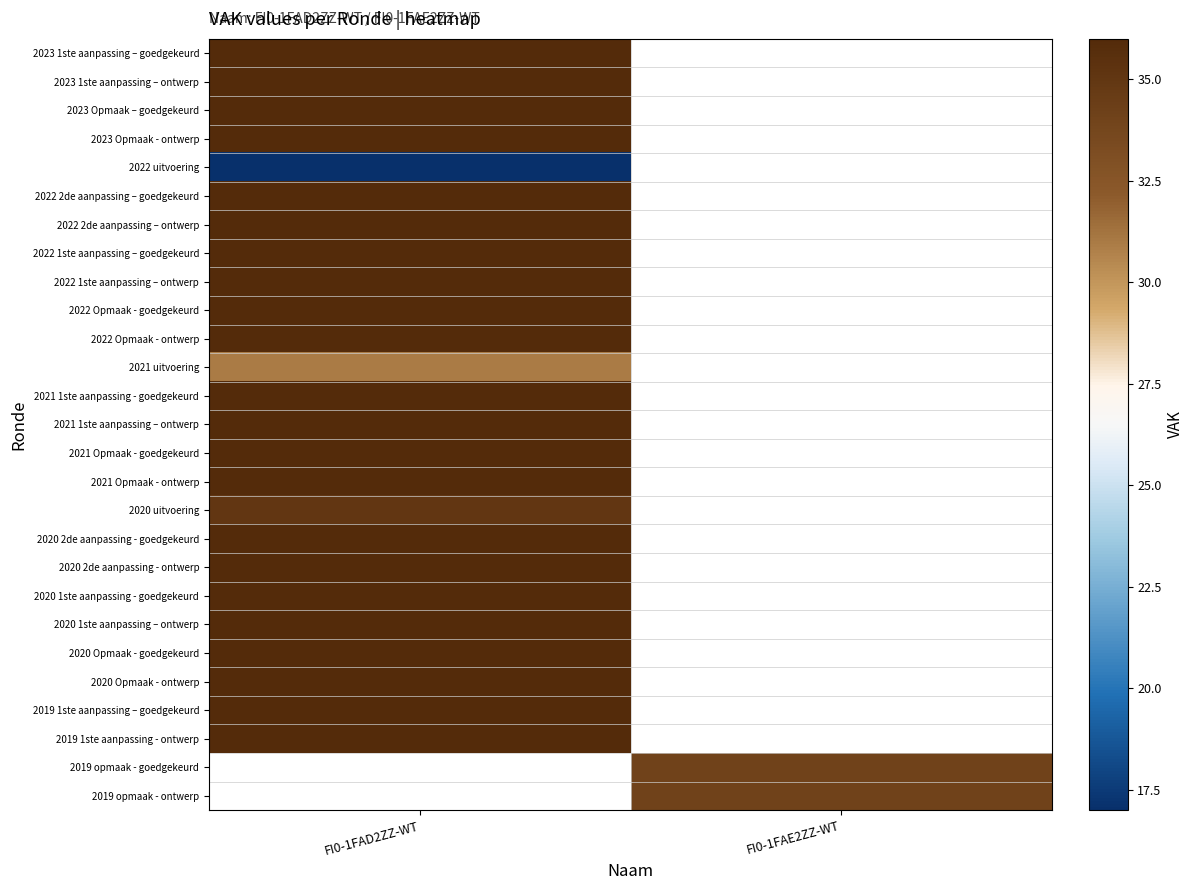

What is the maximum value shown in the chart?

36.0